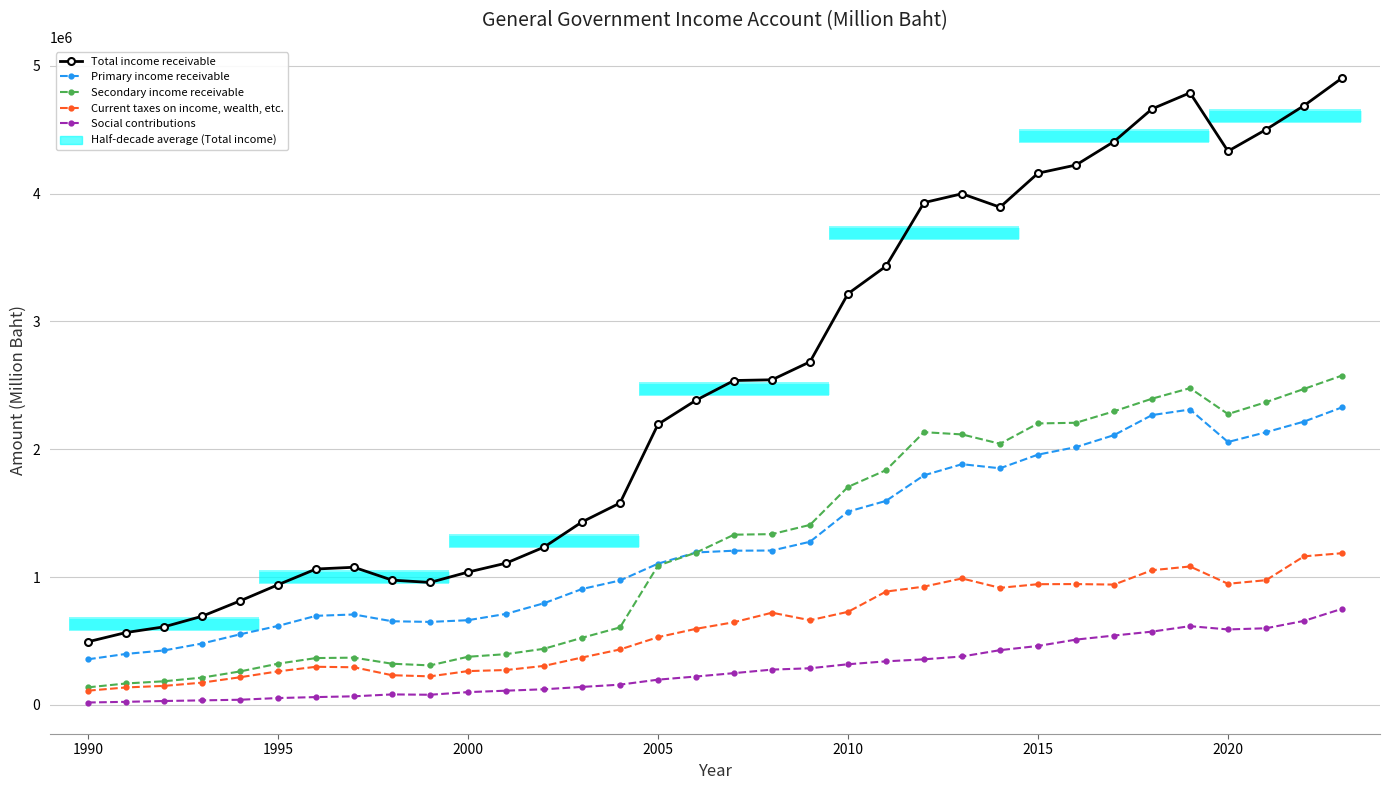

Which series ends up on top after the final intersection of Secondary income receivable and Primary income receivable?

Secondary income receivable